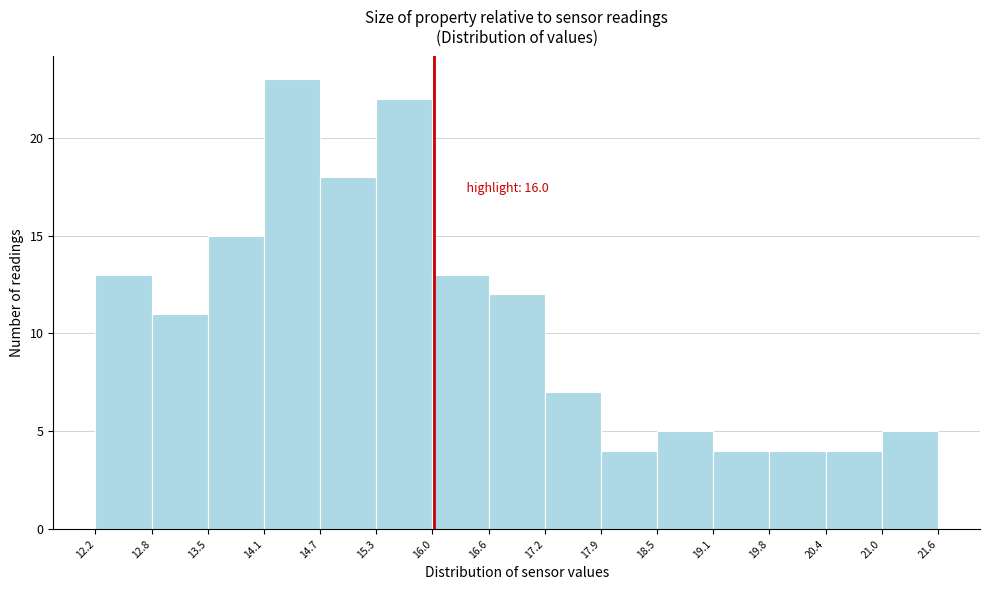

Over which range of the x-axis is the bar tallest?

14.1 to 14.7